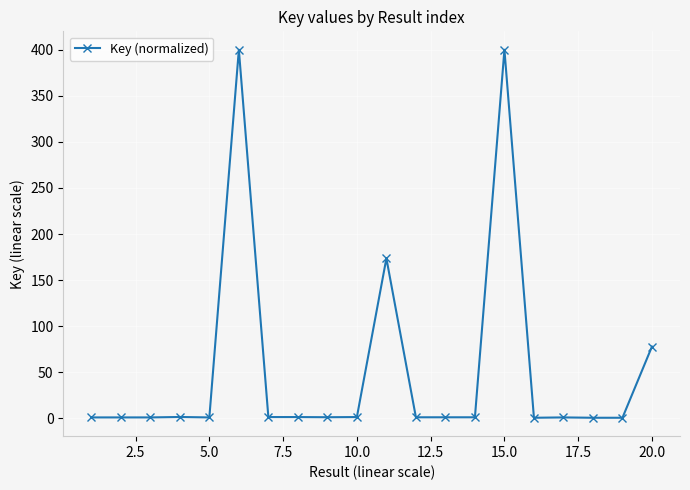

What is the value of the 6th point from the left?

400.0